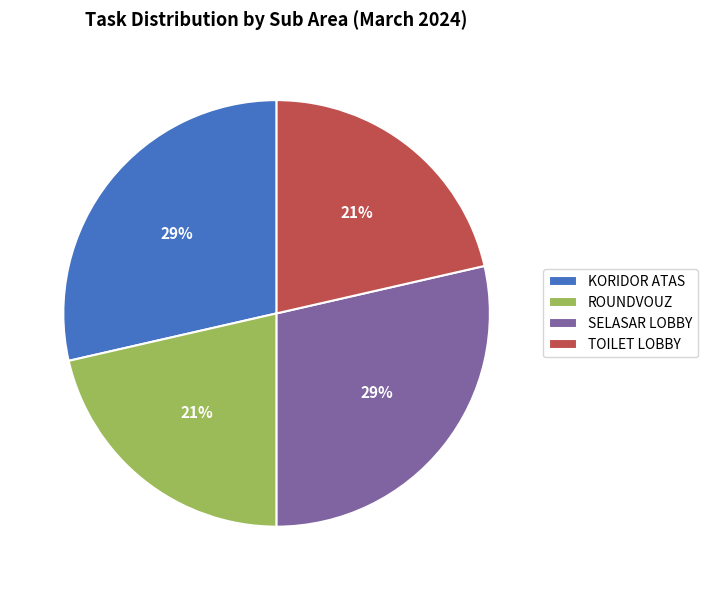

Between TOILET LOBBY and KORIDOR ATAS, which is larger?

KORIDOR ATAS